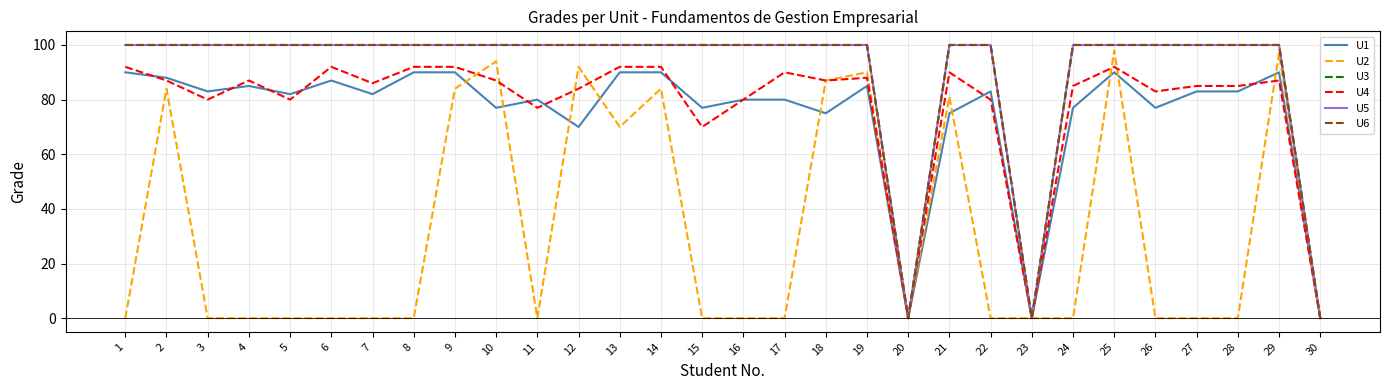

Is this an area chart (filled region under the line)?

No